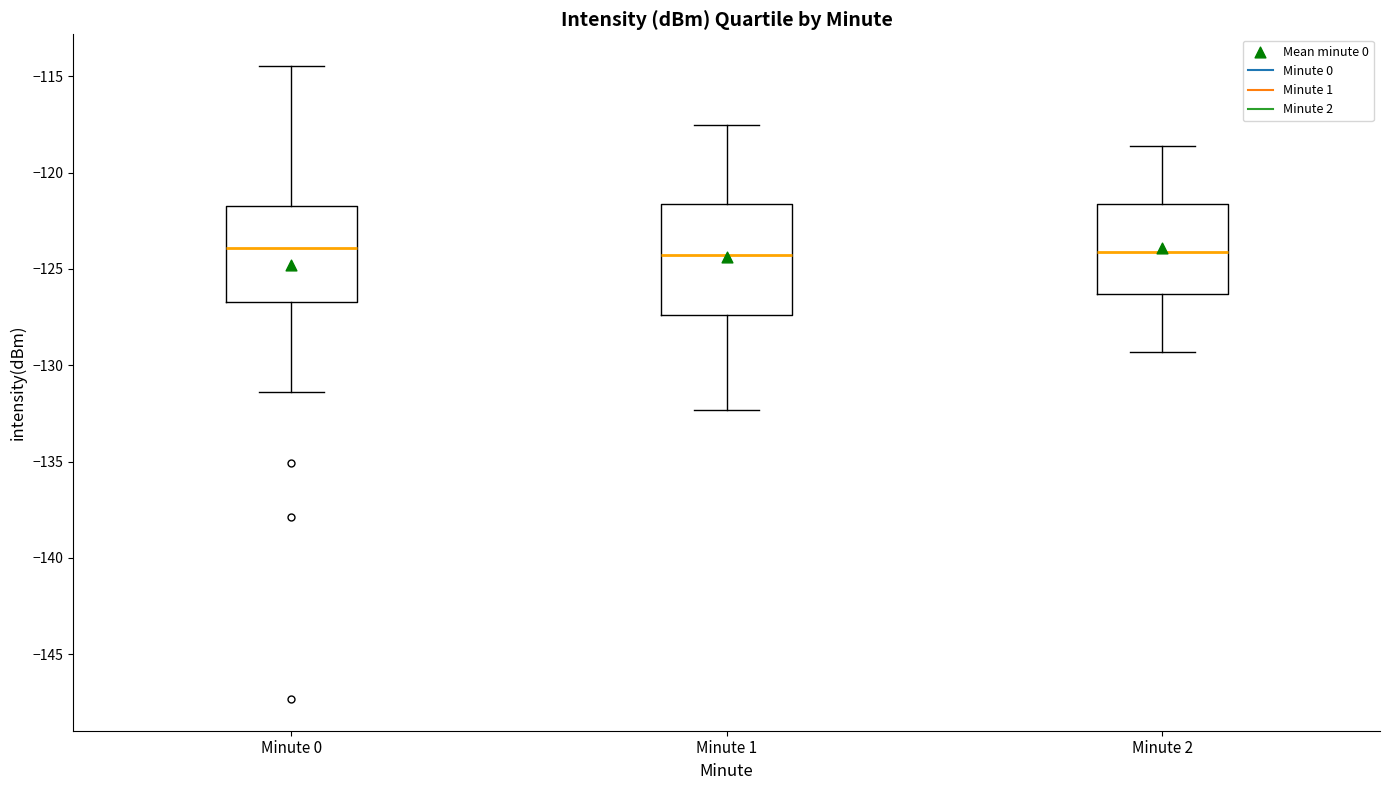

Which box is the tallest, from its lower edge to its upper edge?

Minute 1